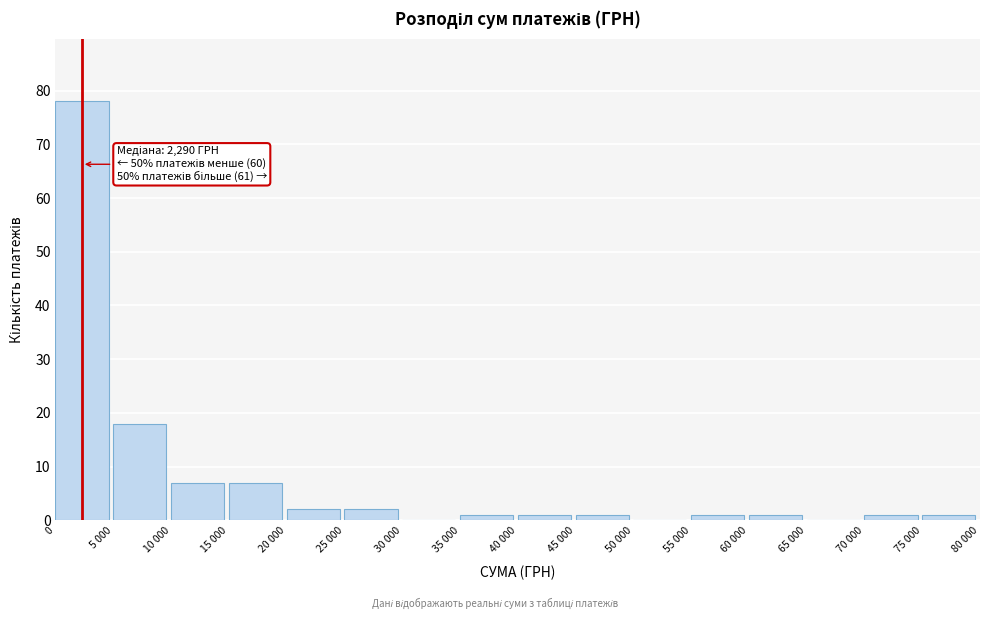

Reading right to left, extract all data points from this chart.

75 000=1	70 000=1	65 000=0	60 000=1	55 000=1	50 000=0	45 000=1	40 000=1	35 000=1	30 000=0	25 000=2	20 000=2	15 000=7	10 000=7	5 000=18	0=78